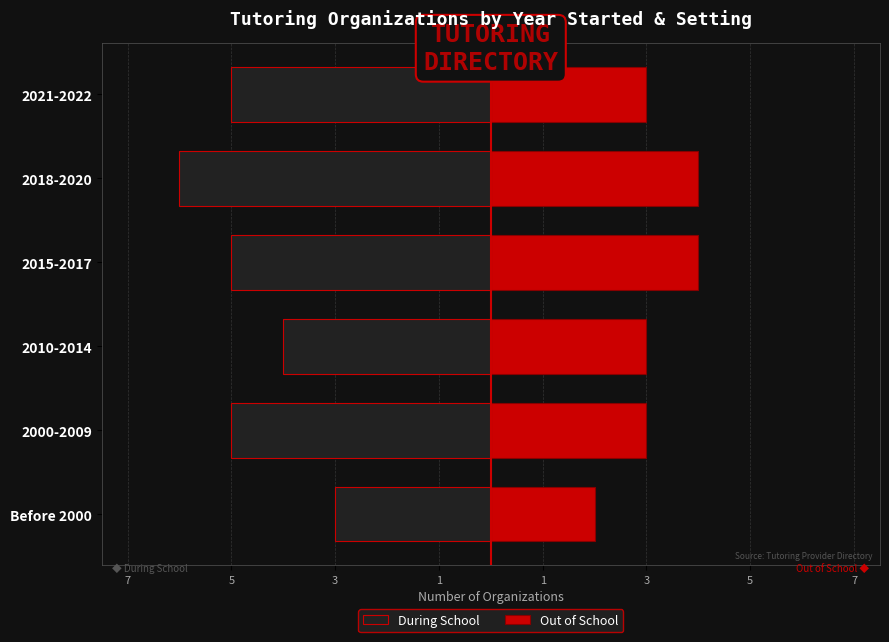

What is the difference between the second highest and second lowest values in the During School series?

1